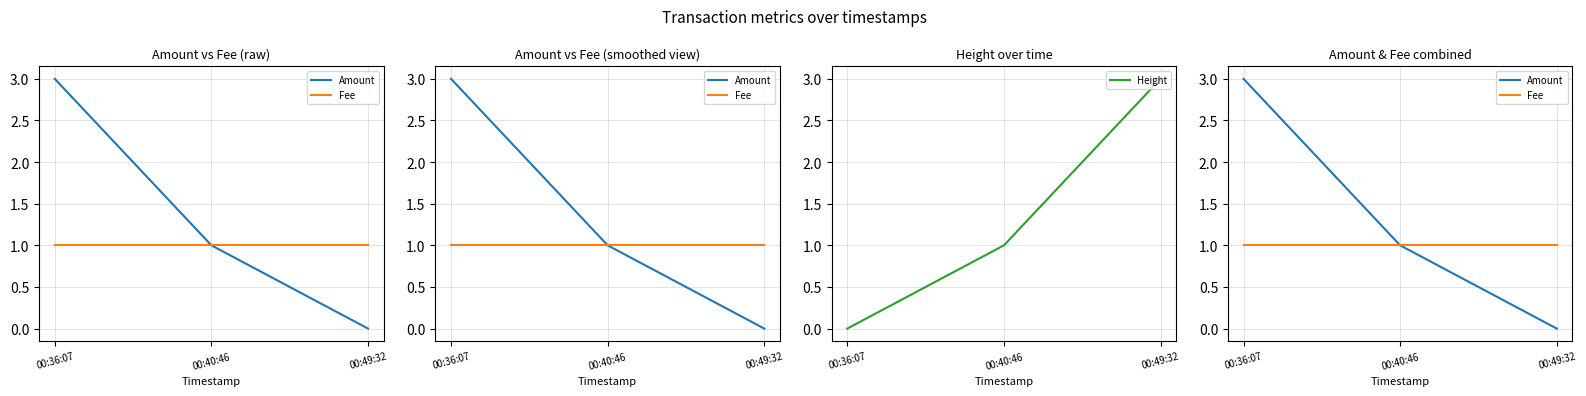

What position from the right is 00:40:46?

2